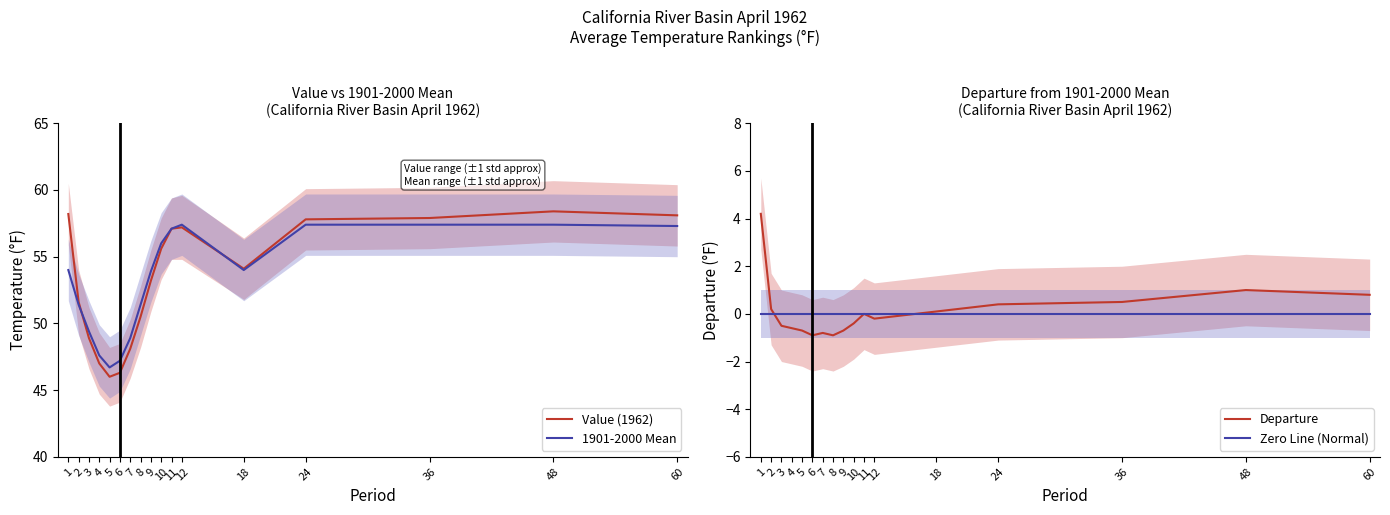

True or false: Value (1962) and Departure cross at least once.

False